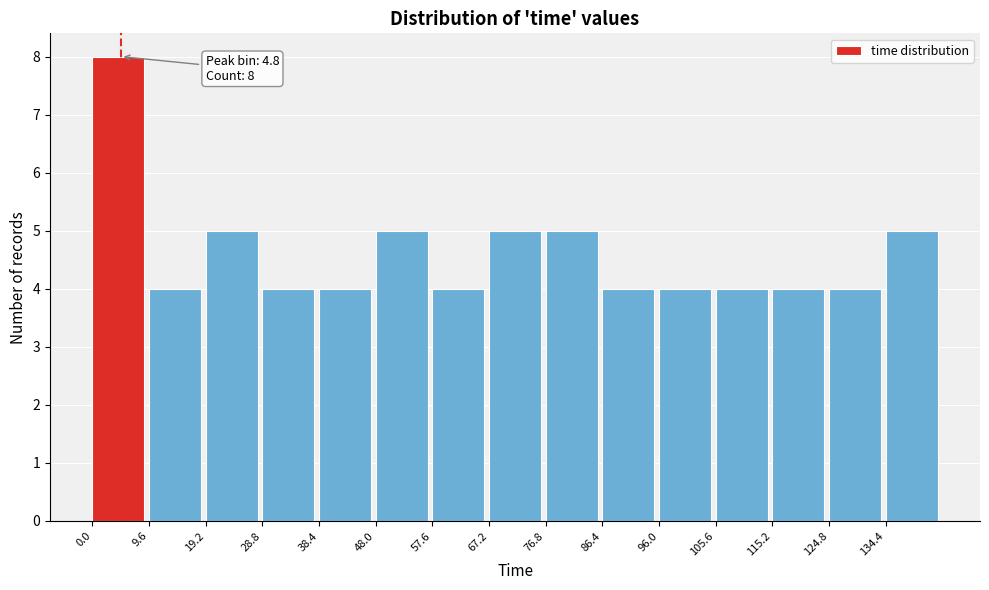

Over which range of the x-axis is the bar tallest?

0.0 to 9.6